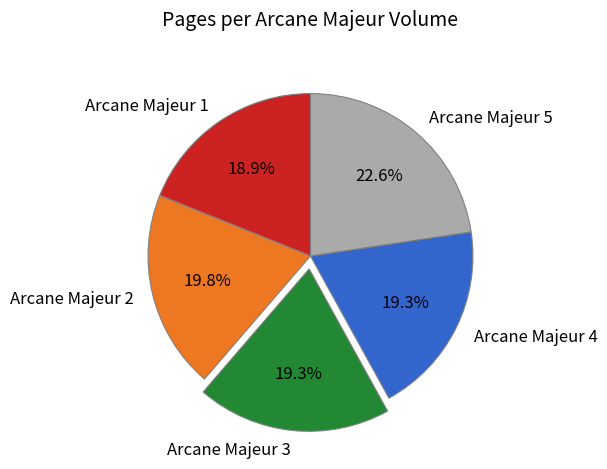

Is Arcane Majeur 5 the majority of the pie?

No